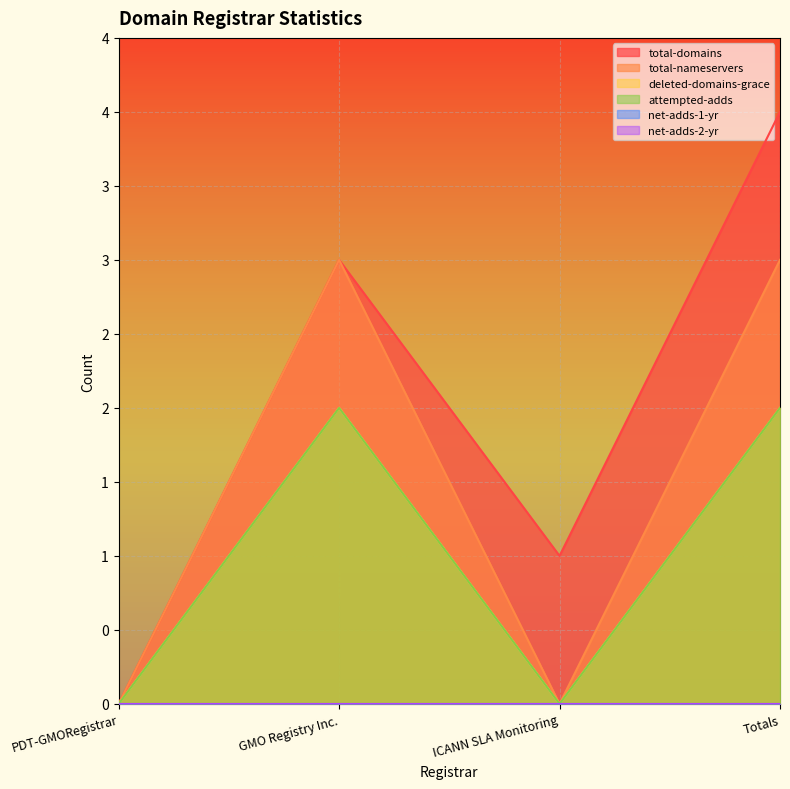

The value of total-domains at PDT-GMORegistrar is -3. True or false?

False